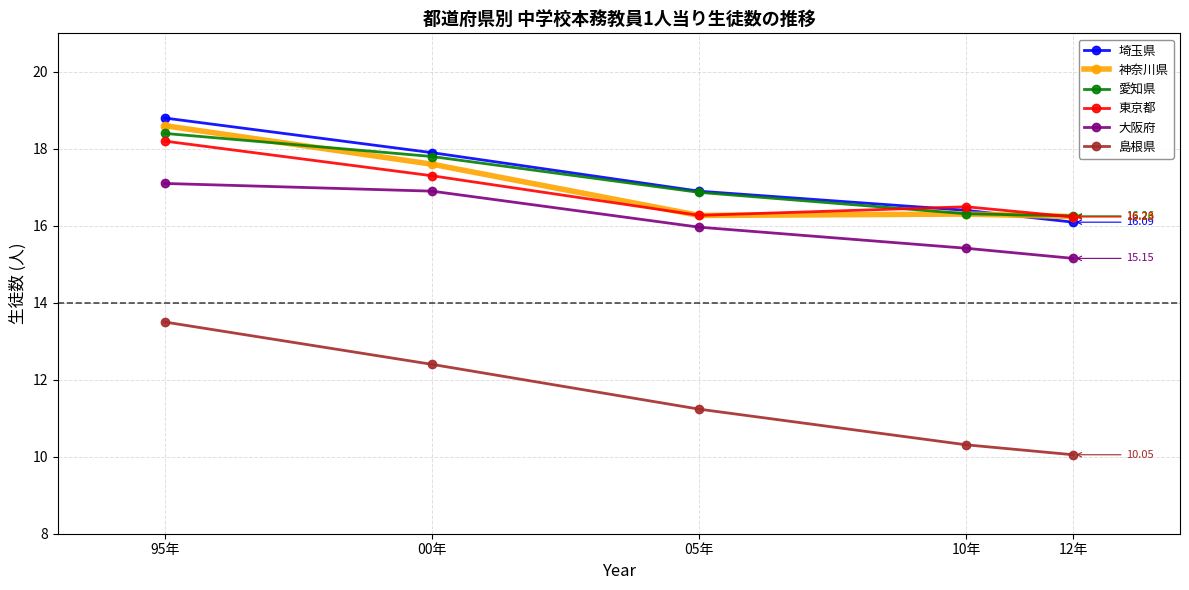

What is the total value across all series at 95年?

104.6